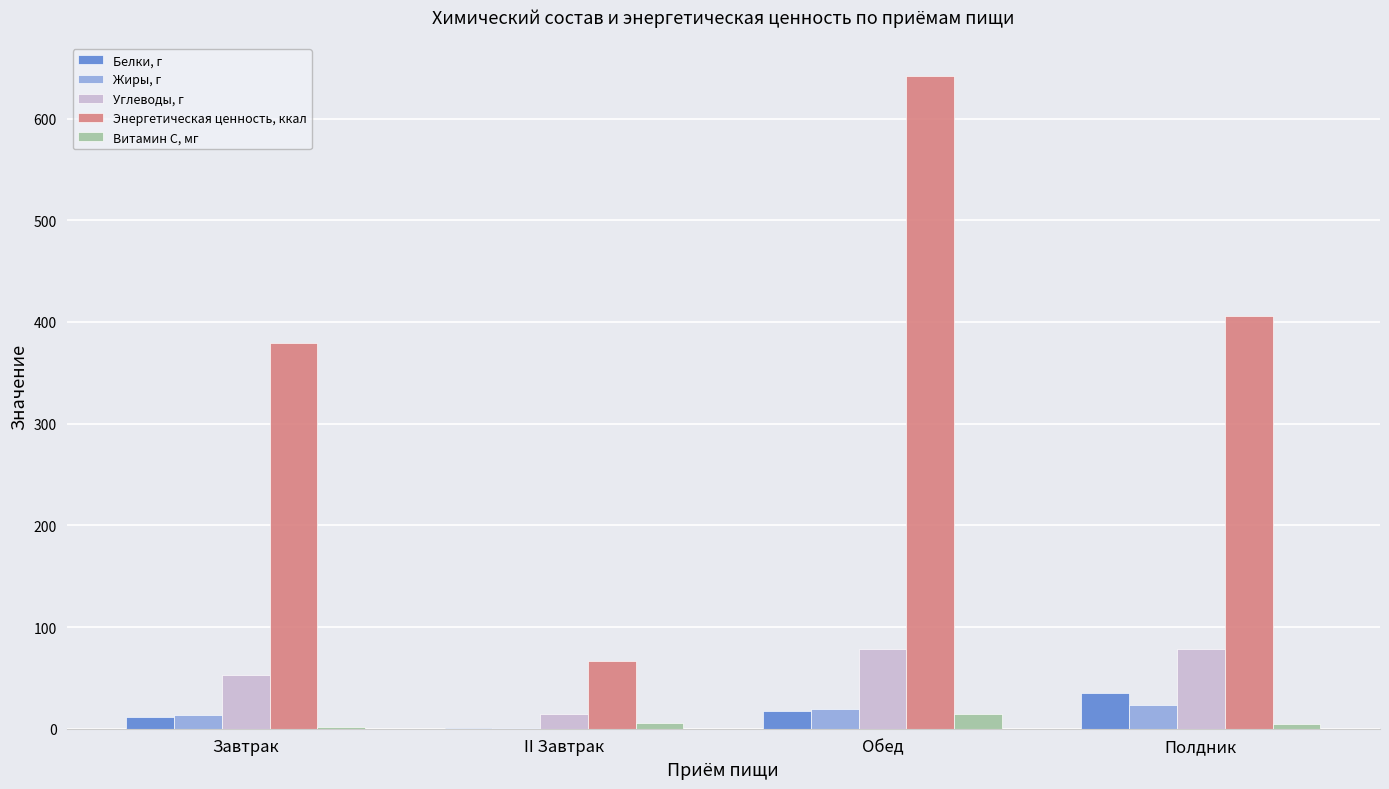

What is the spread (max minus min) of values at II Завтрак?

65.7